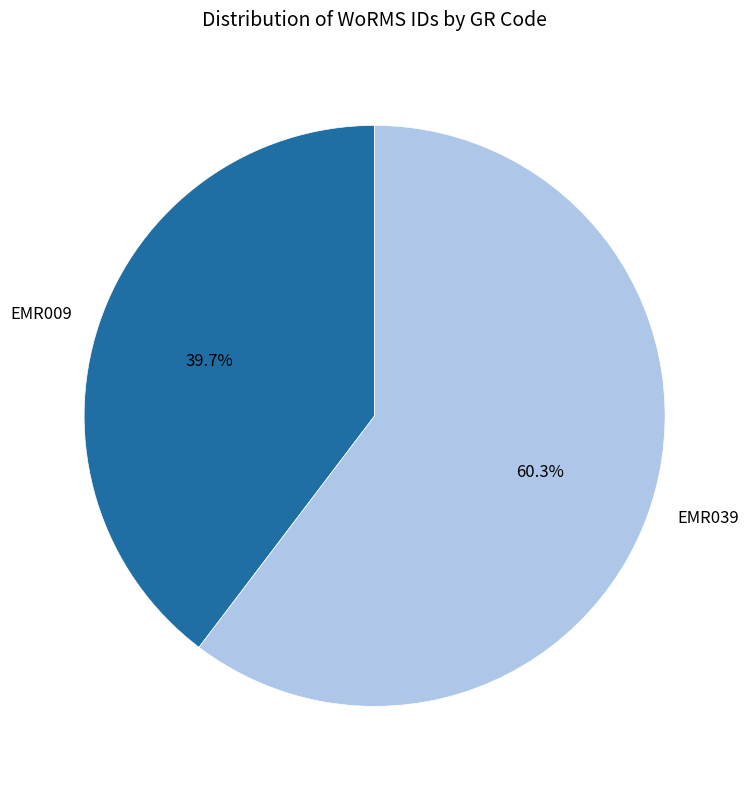

What is the ratio of the value at EMR039 to the value at EMR009?

1.5